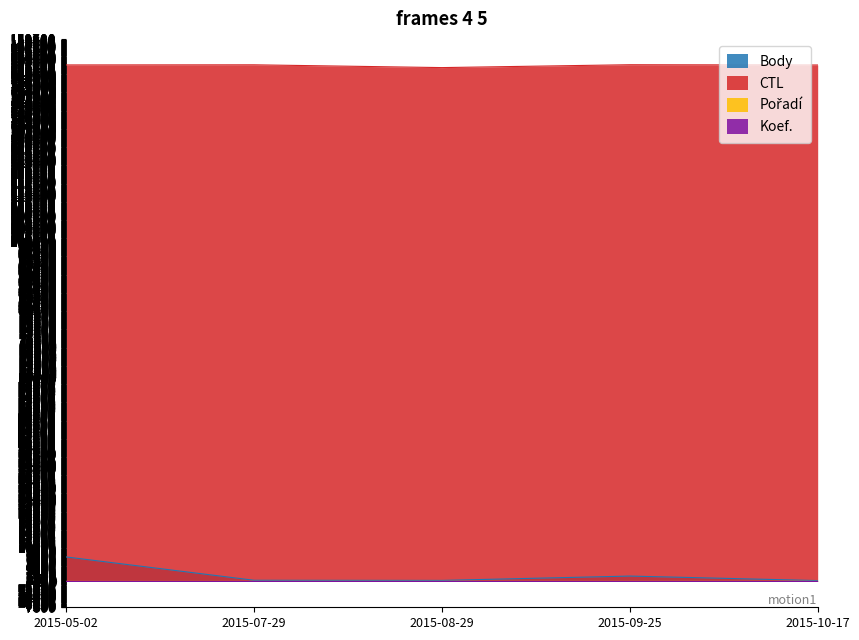

Which series has the largest total across all categories?

CTL